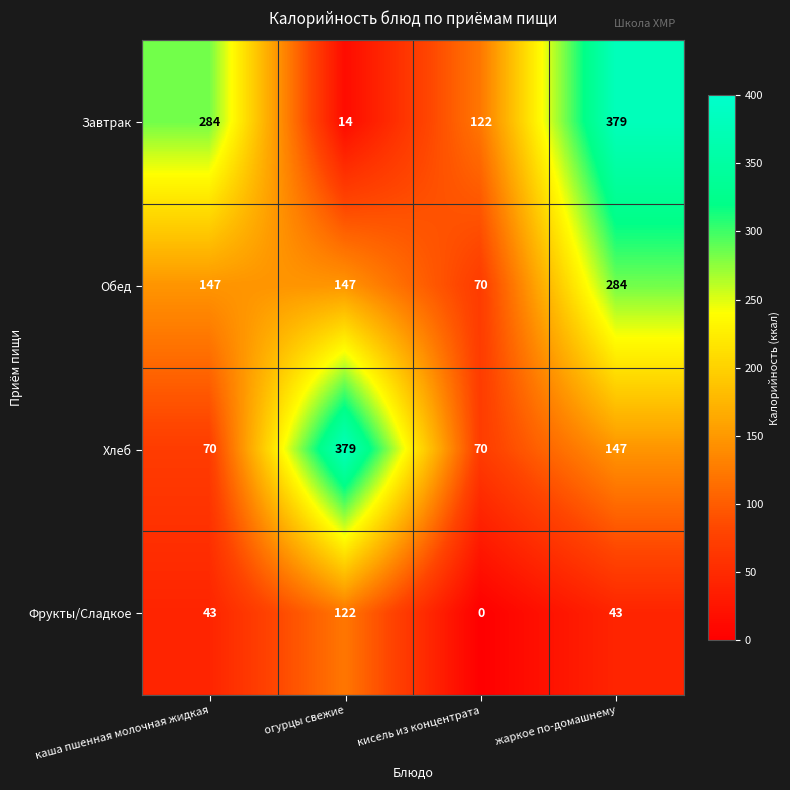

What is the difference between the highest and lowest values at кисель из концентрата?

122